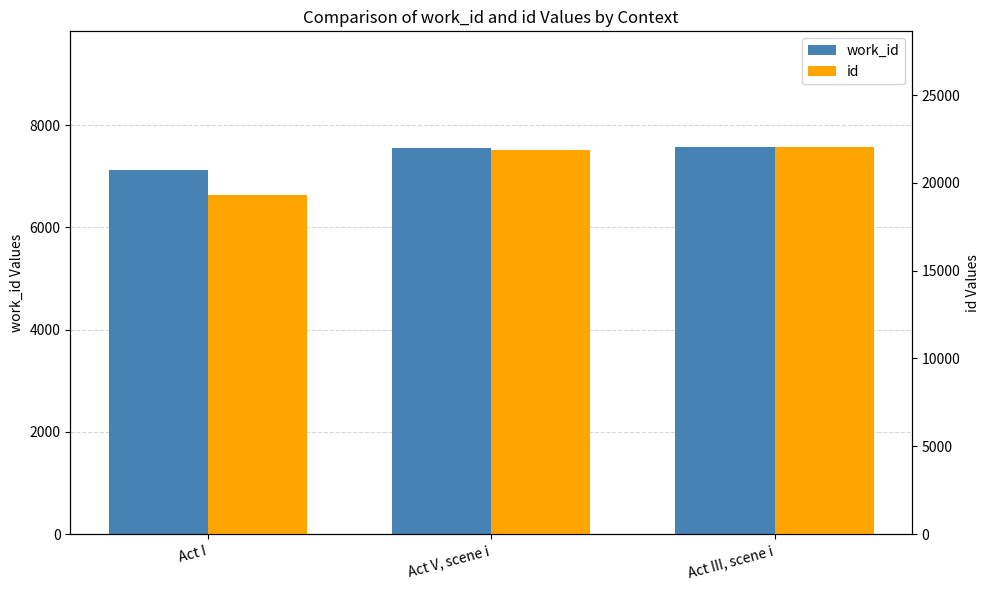

What is the label of the 3rd bar from the right?

Act I